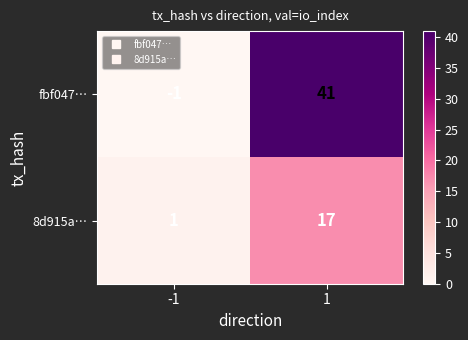

List the series in order of their overall mean, lowest first.

8d915a…, fbf047…